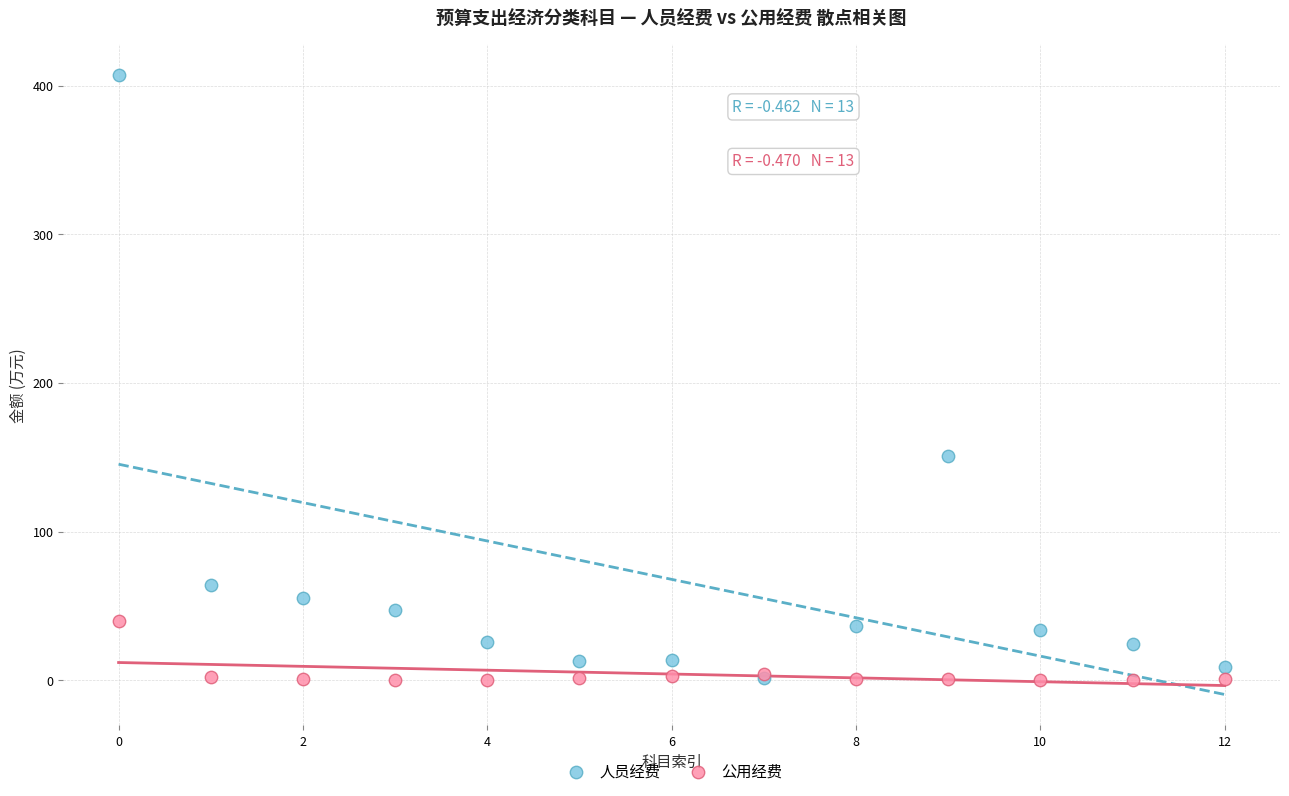

Which series reaches the maximum Y coordinate?

人员经费